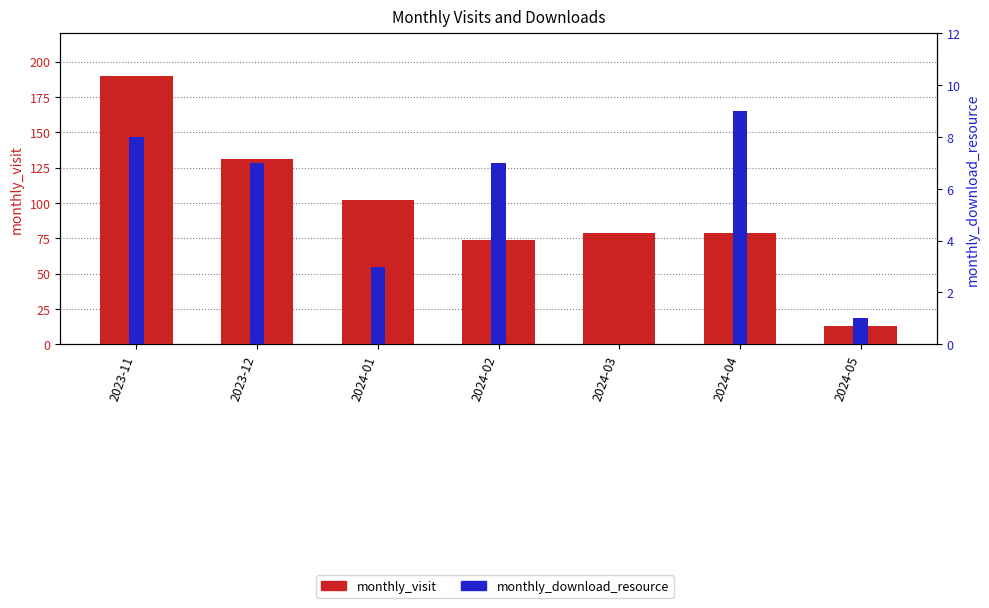

Reading left to right, what are all the values shown in this chart?

monthly_visit: 190	131	102	74	79	79	13
monthly_download_resource: 8	7	3	7	0	9	1